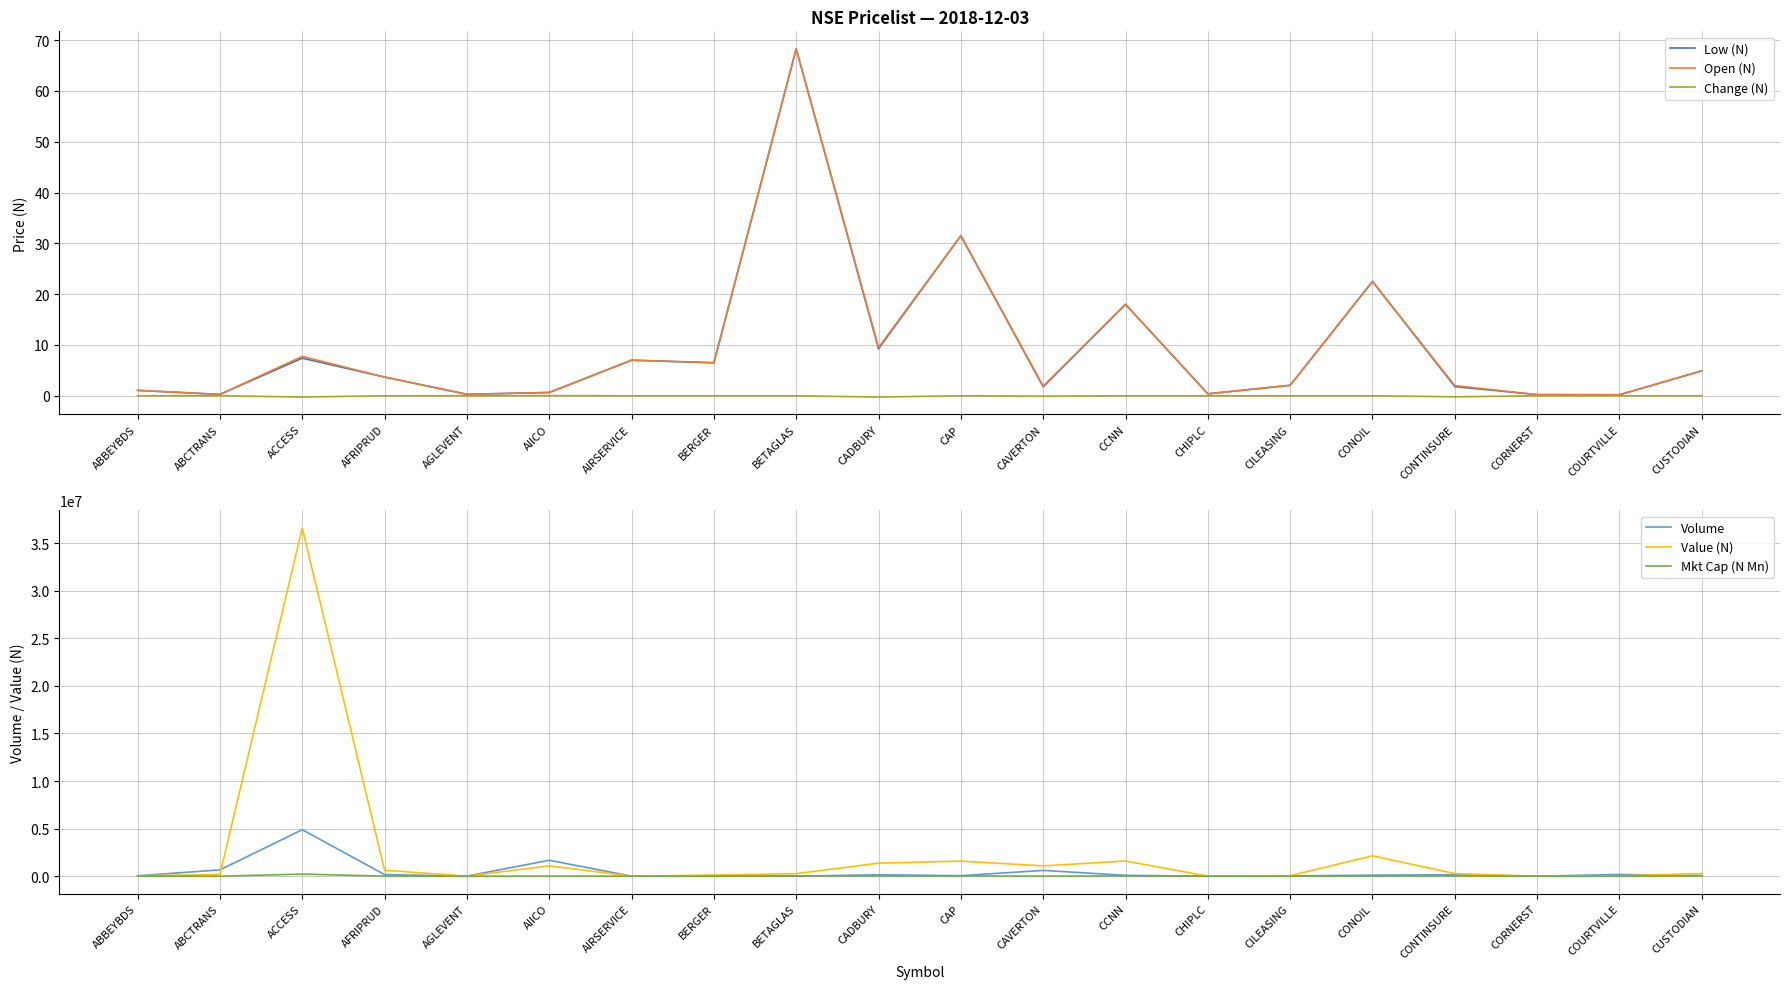

At how many categories does at least one series exceed 29115255?

1